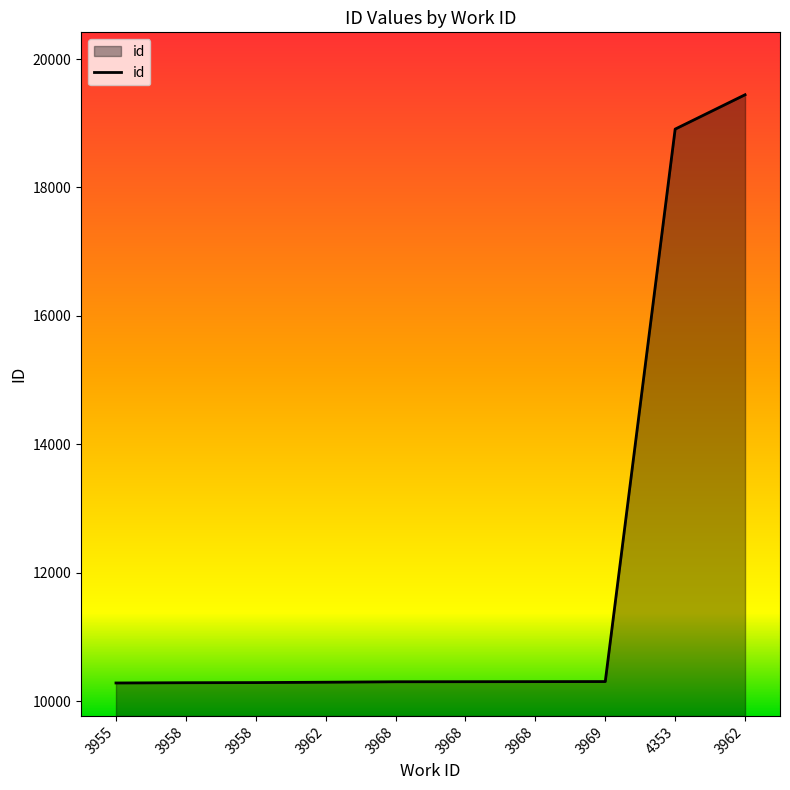

At which category does the chart reach its minimum across all series?

3955